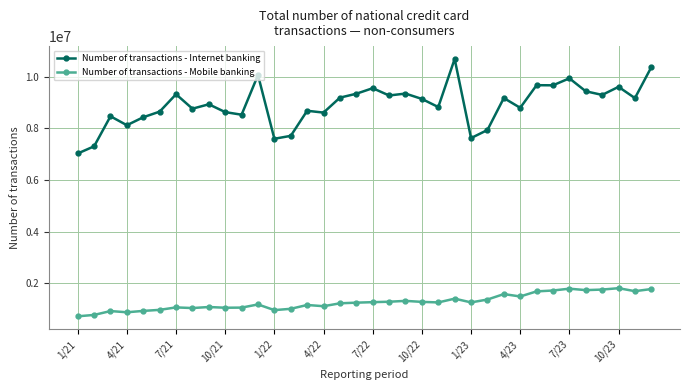

True or false: Number of transactions - Internet banking has more than 1 points higher than both neighbors.

True